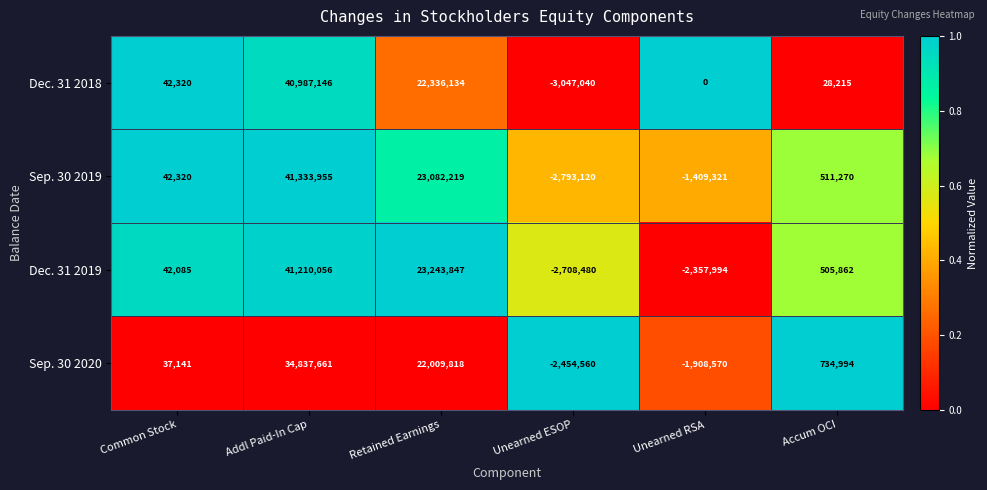

At which category does the chart reach its peak across all series?

Addl Paid-In Cap